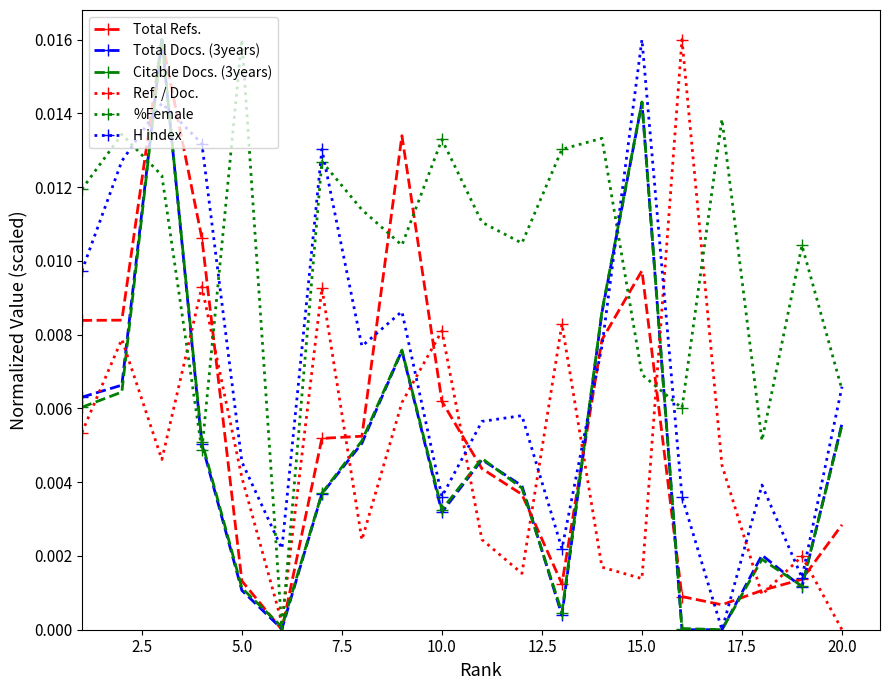

After their last crossing, which series has the higher values: Ref. / Doc. or H index?

H index